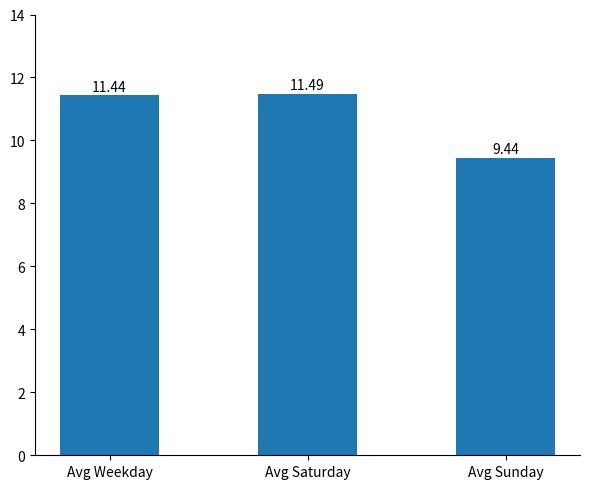

Read the value at Avg Sunday.

9.4